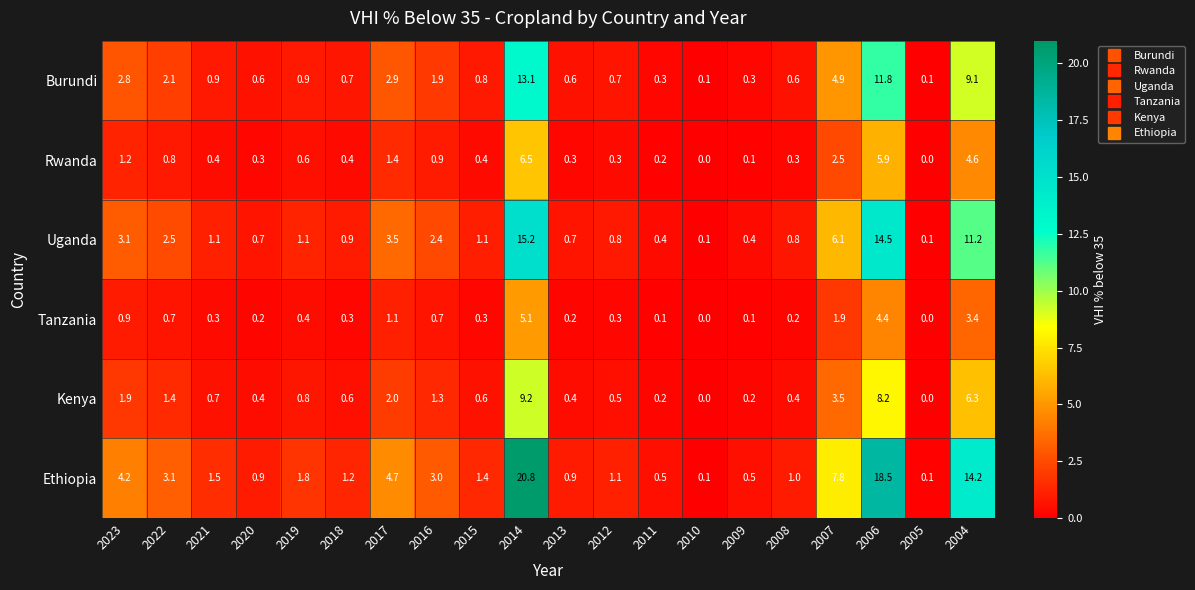

What is the greatest value displayed?

20.8